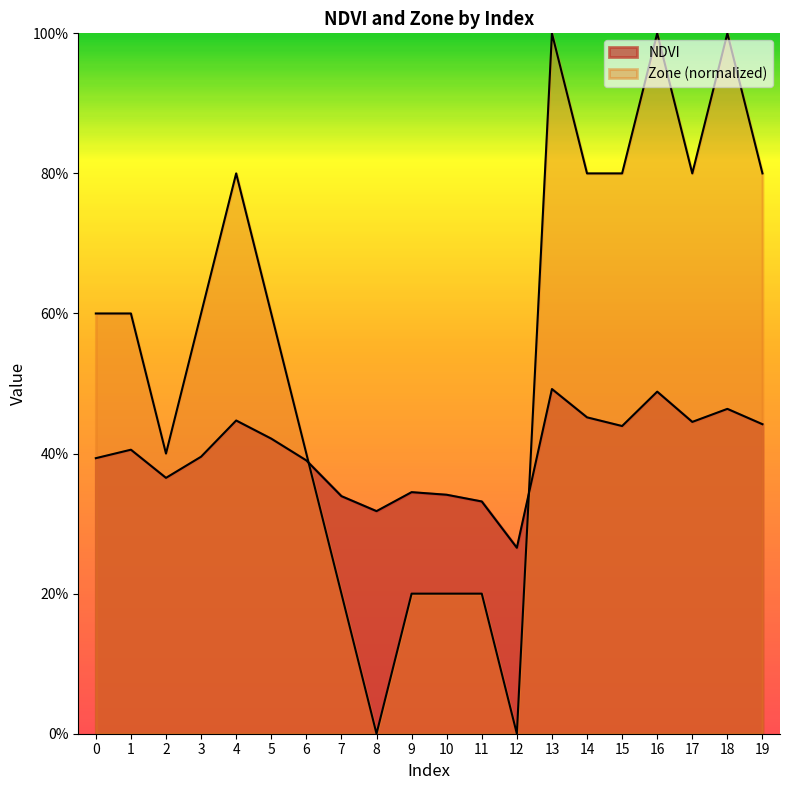

What is the difference between the Zone values at 8 and 16?

1.0